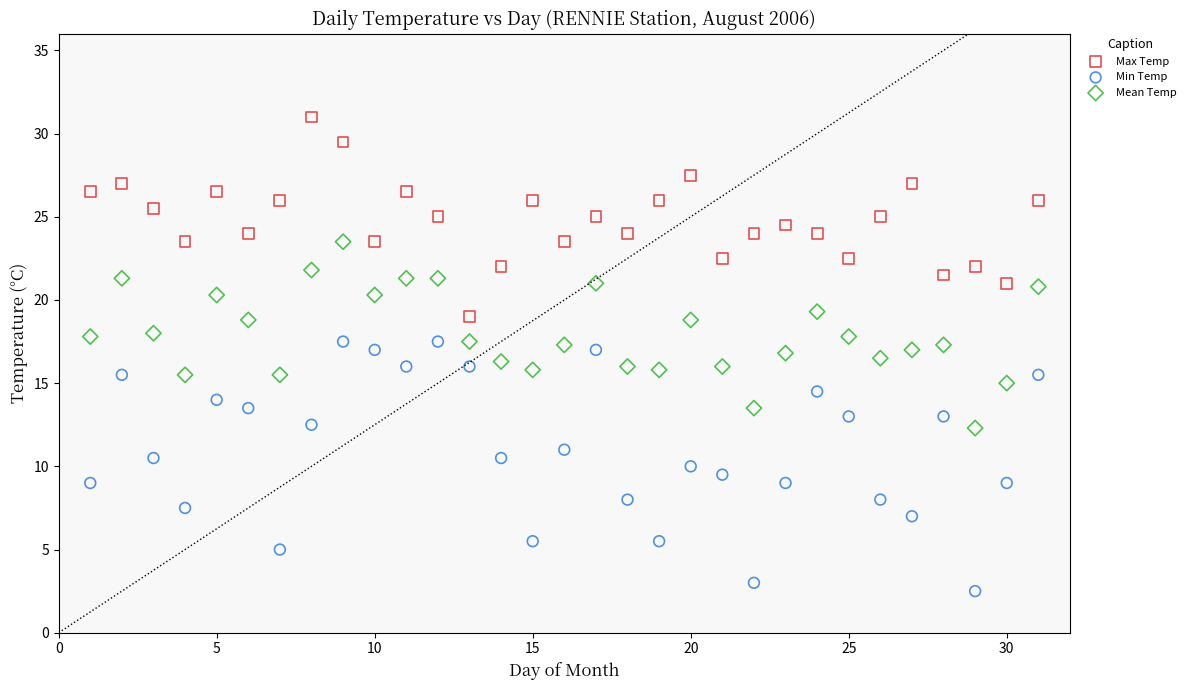

Which series contains the highest Y value?

Max Temp